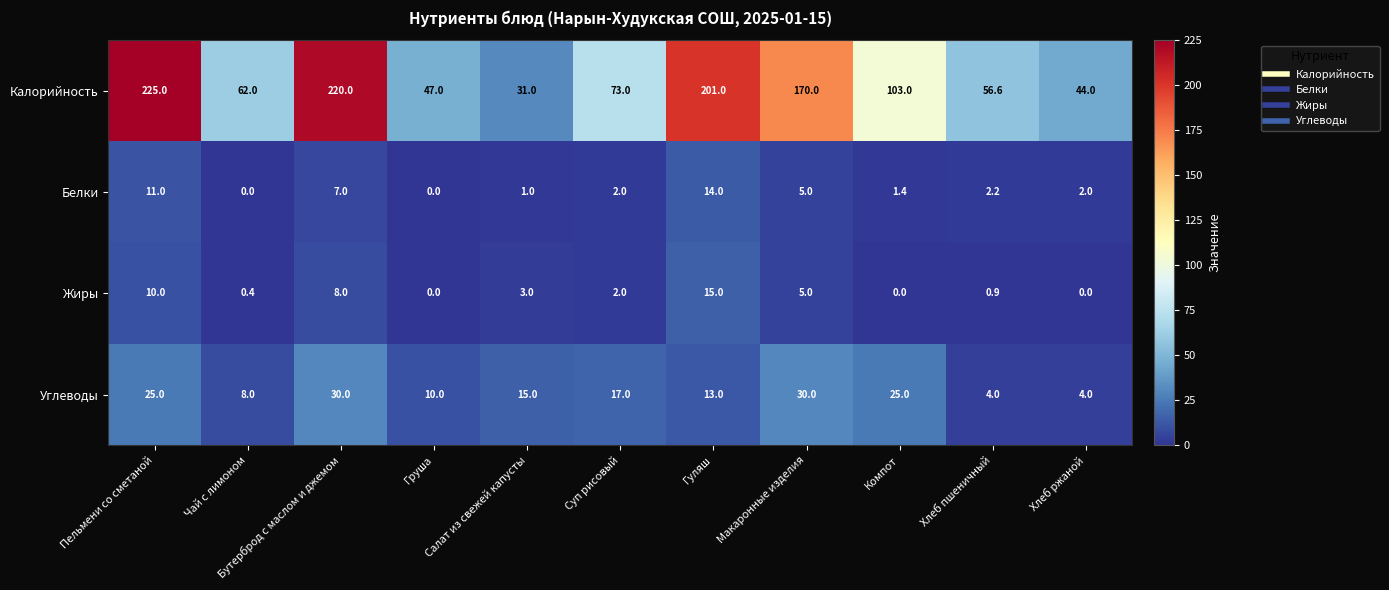

List the series in order of their peak value, highest first.

Калорийность, Углеводы, Жиры, Белки